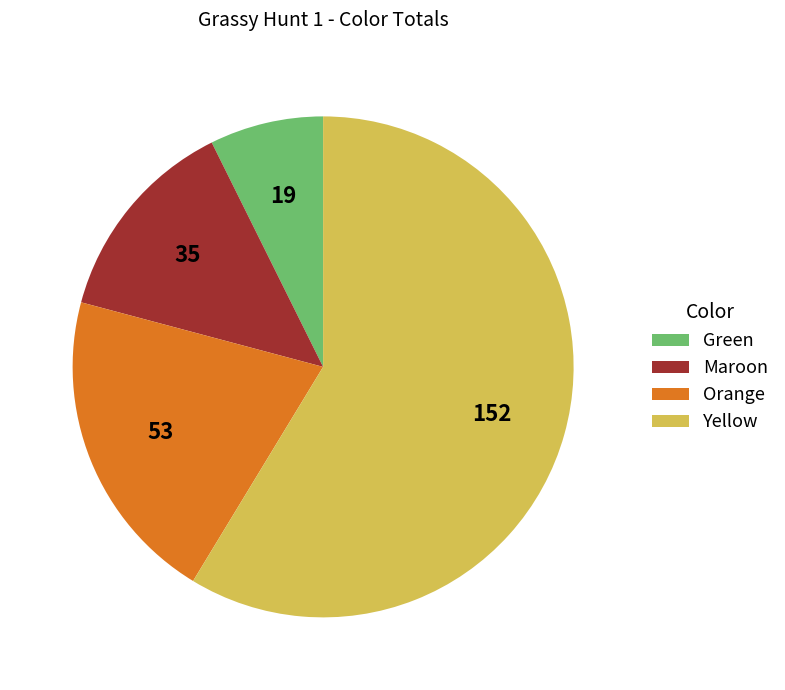

Does Orange account for over 50% of the chart?

No